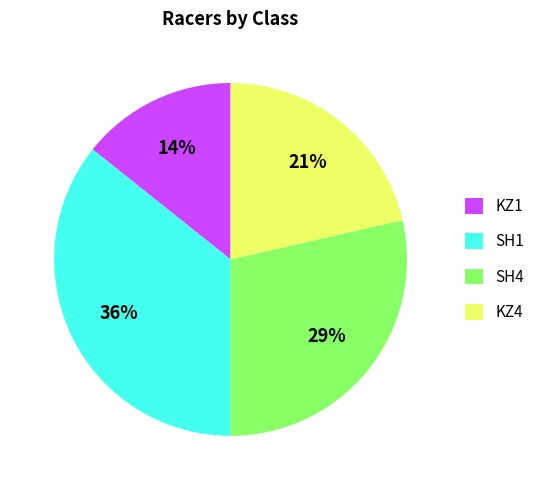

Which slice is the largest?

SH1